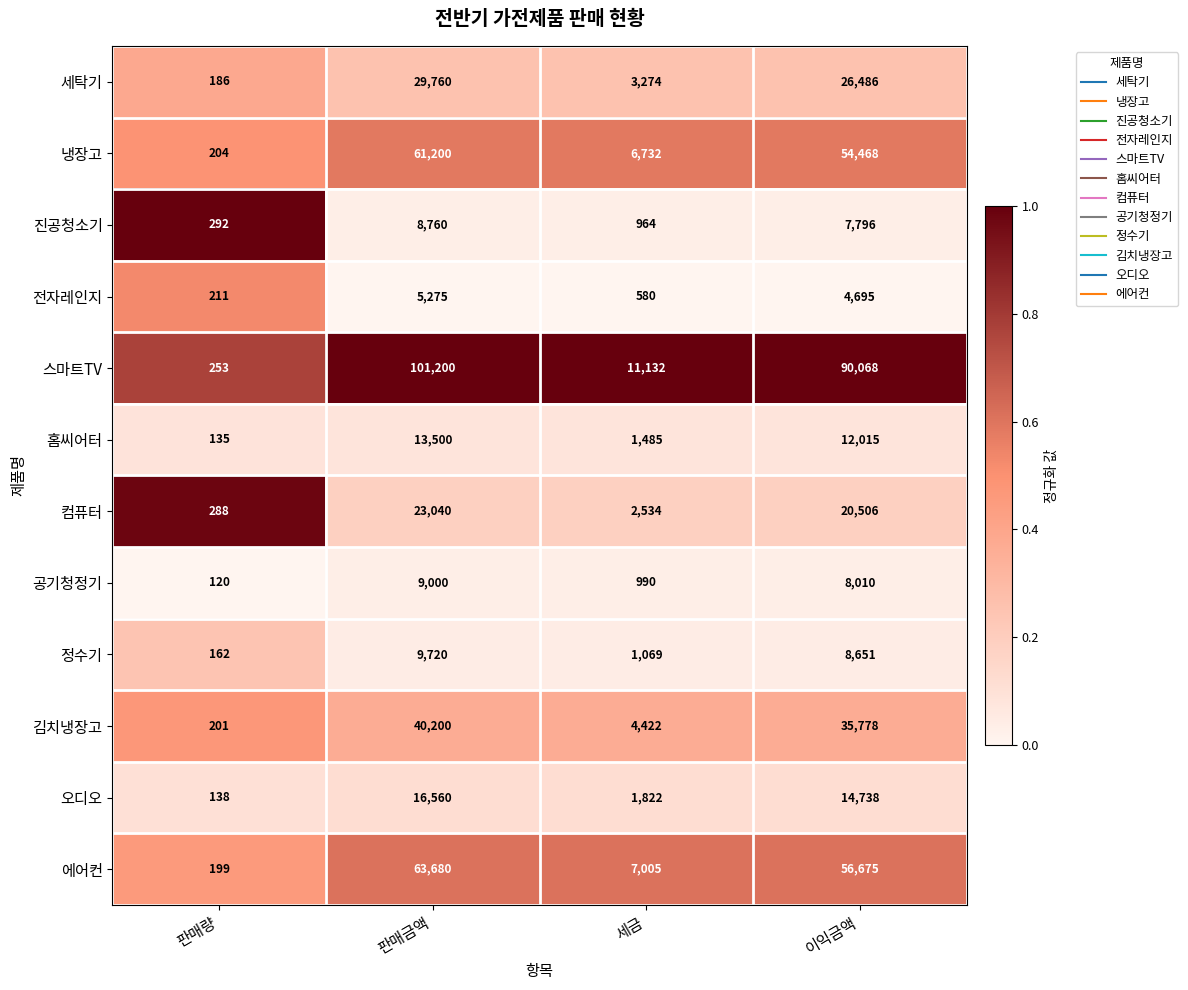

True or false: 홈씨어터 has a value of 13500 at 판매금액.

True